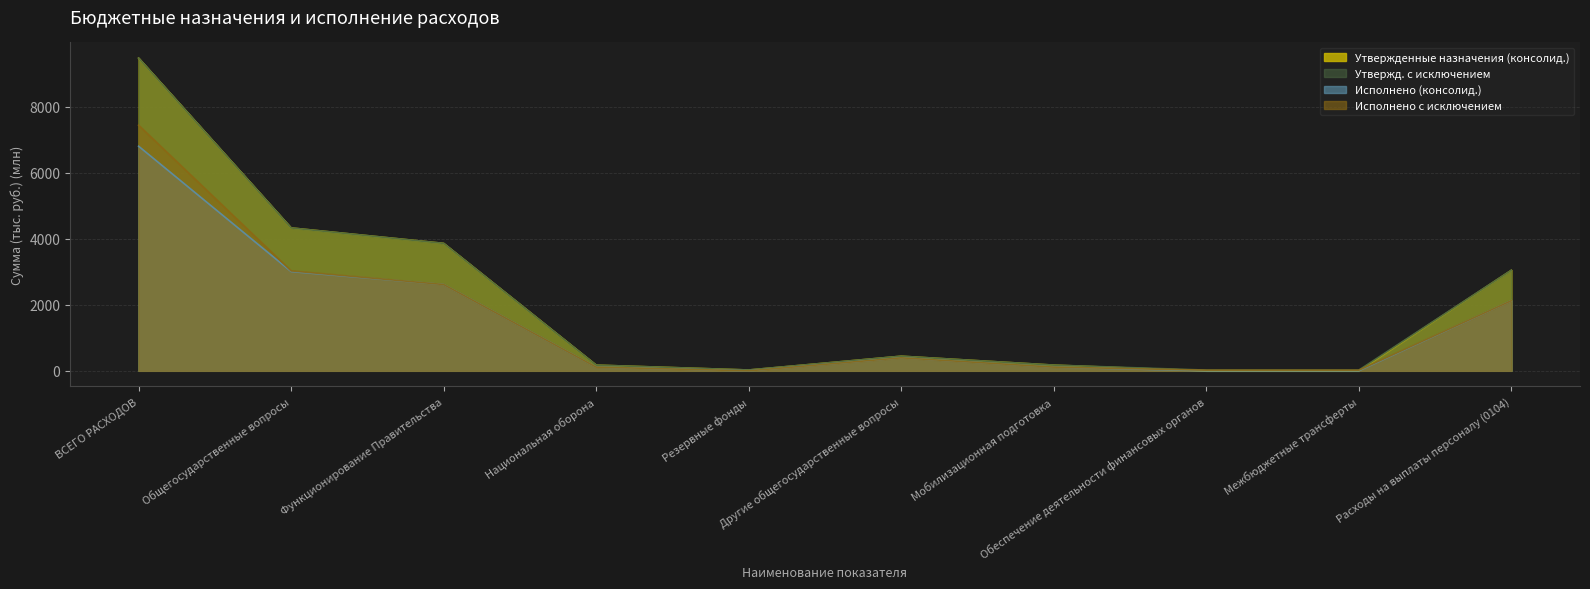

What is the highest value of the Утвержд. с исключением series?

9482.4